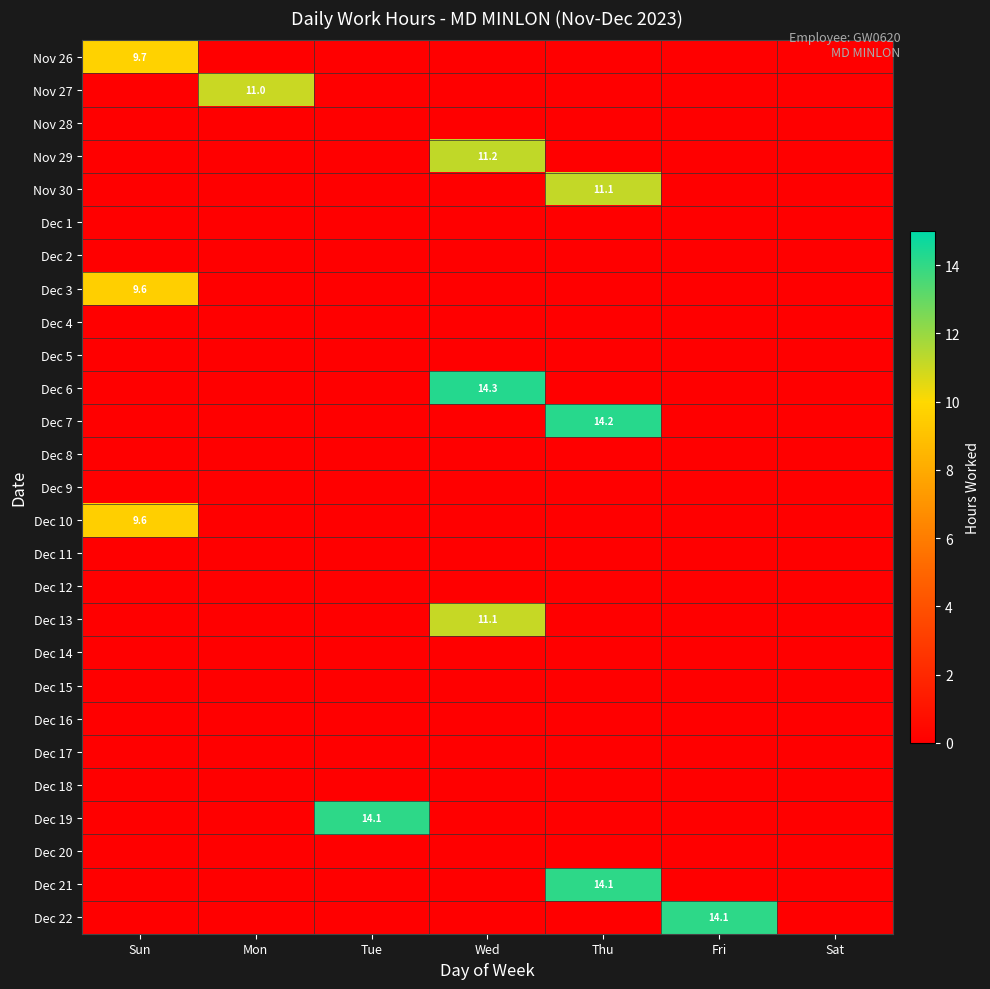

The Dec 22 series shows 14.1 at Fri. True or false?

True